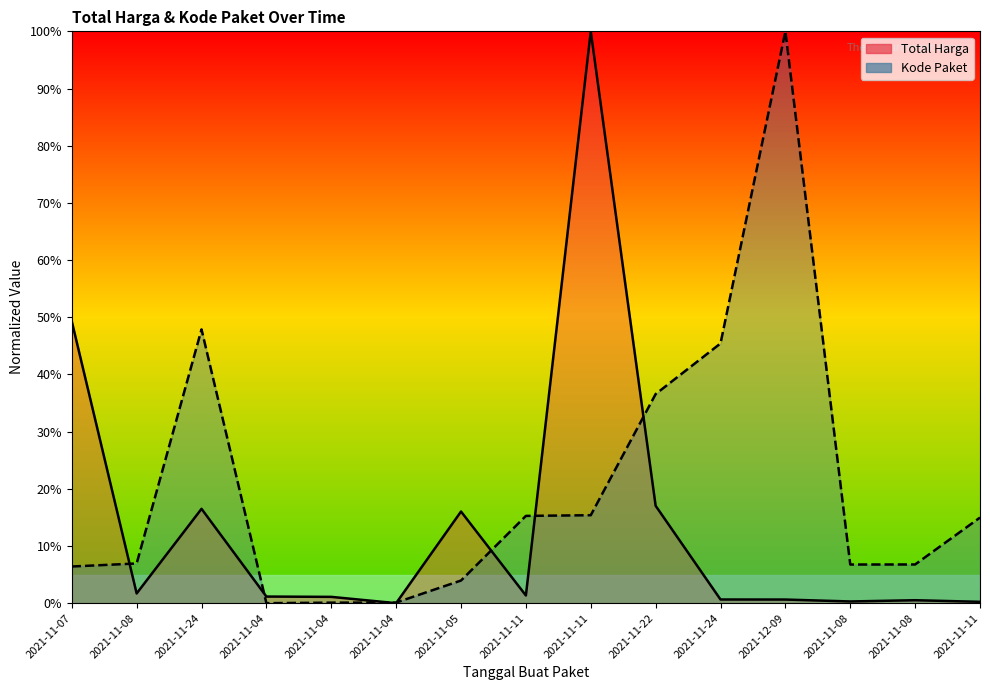

True or false: Kode Paket Line has a value of 0.0 at 2021-11-04.

True